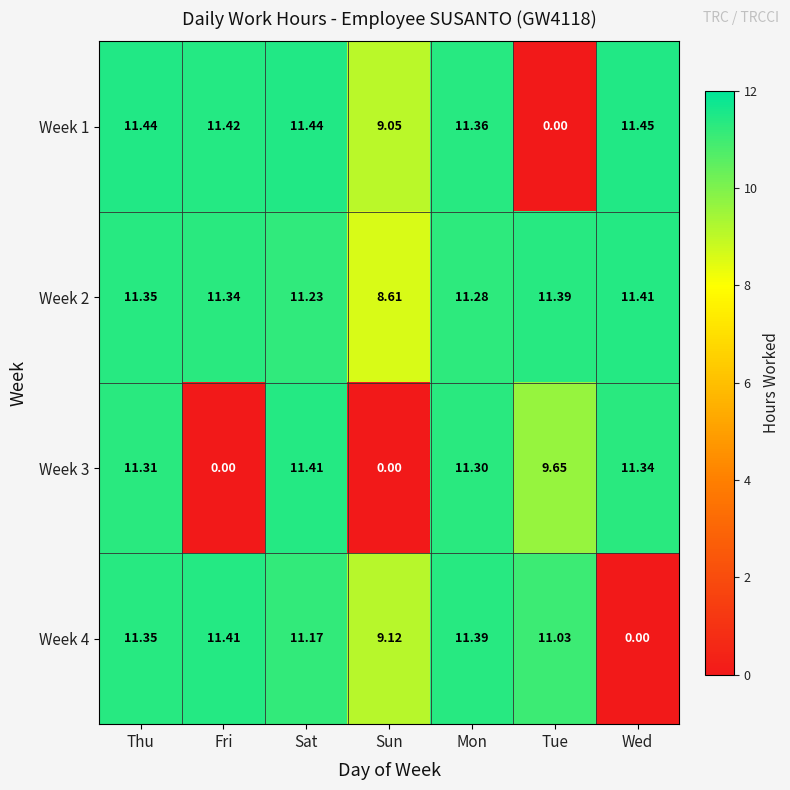

Count the number of data series in this chart.

4